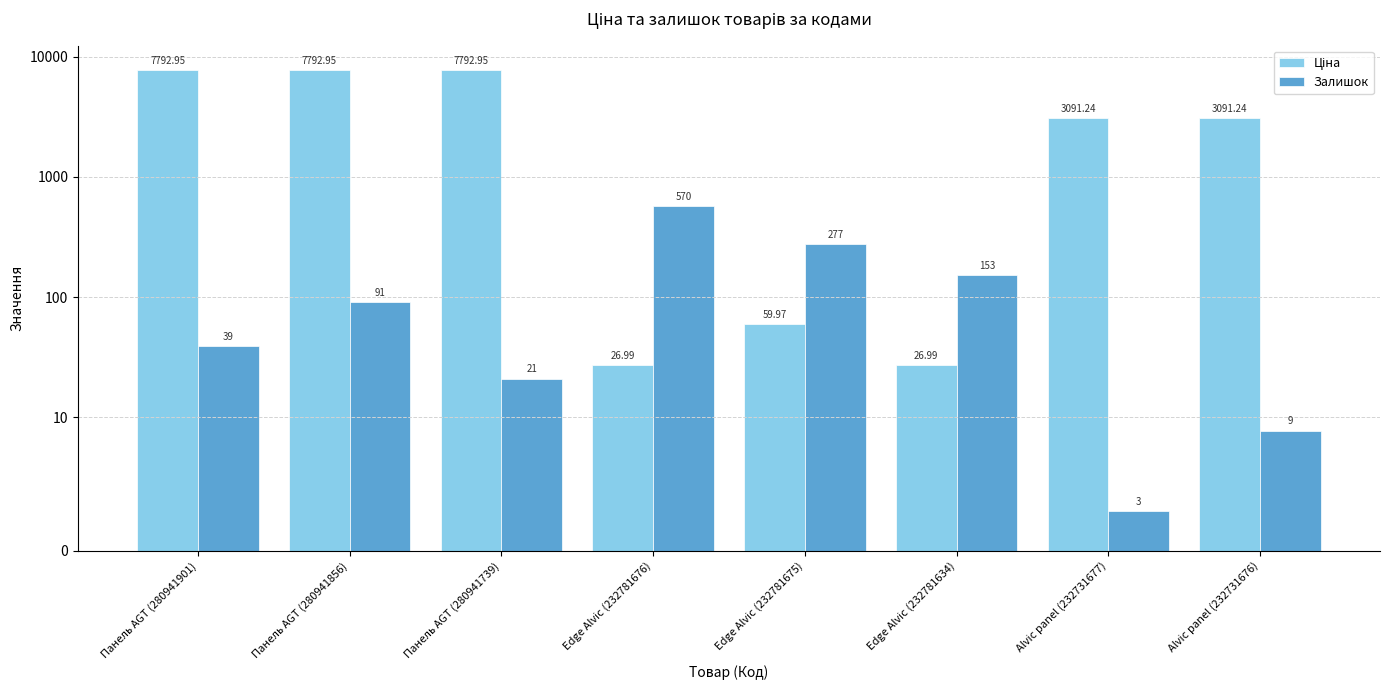

Is it true that Ціна equals 27.0 at Edge Alvic (232781634)?

True